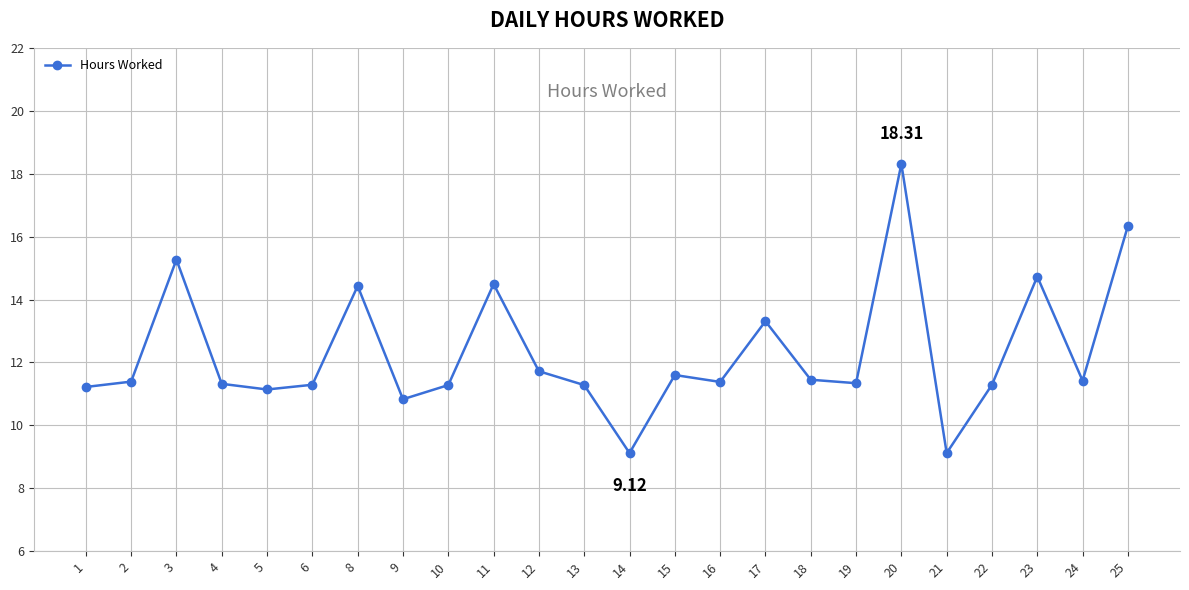

How many points are higher than both their immediate neighbors (excluding endpoints)?

7